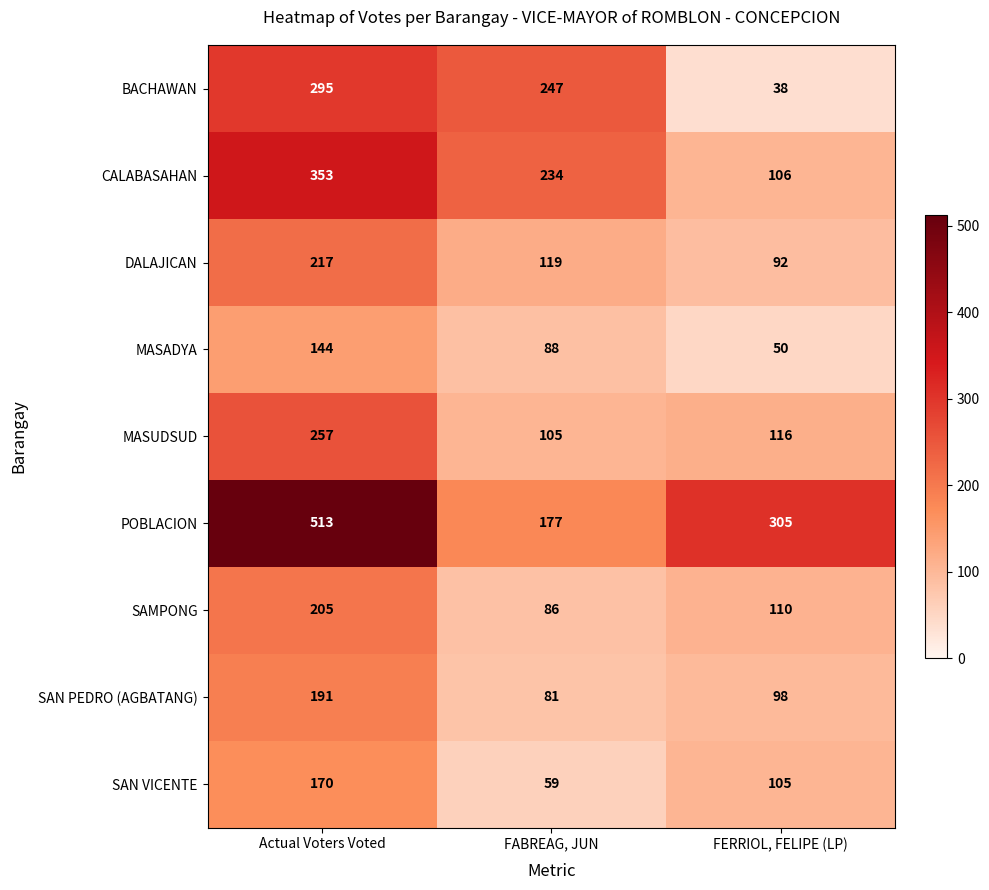

Rank the series by their maximum value, from highest to lowest.

POBLACION, CALABASAHAN, BACHAWAN, MASUDSUD, DALAJICAN, SAMPONG, SAN PEDRO (AGBATANG), SAN VICENTE, MASADYA